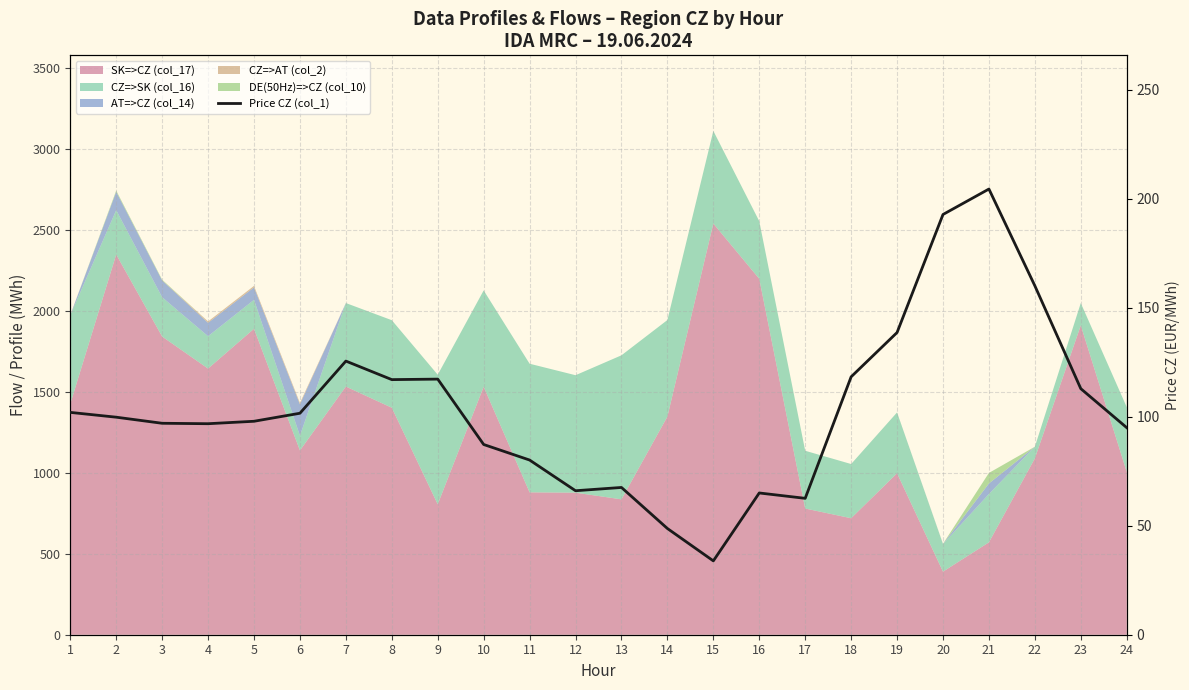

At which category does the chart reach its minimum across all series?

15